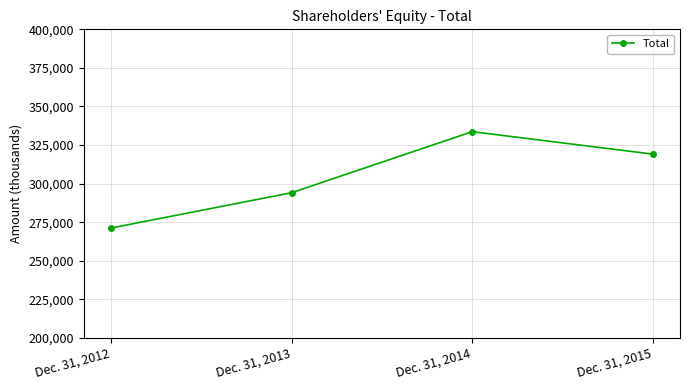

The chart shows a value of 271230 at Dec. 31, 2012. True or false?

True